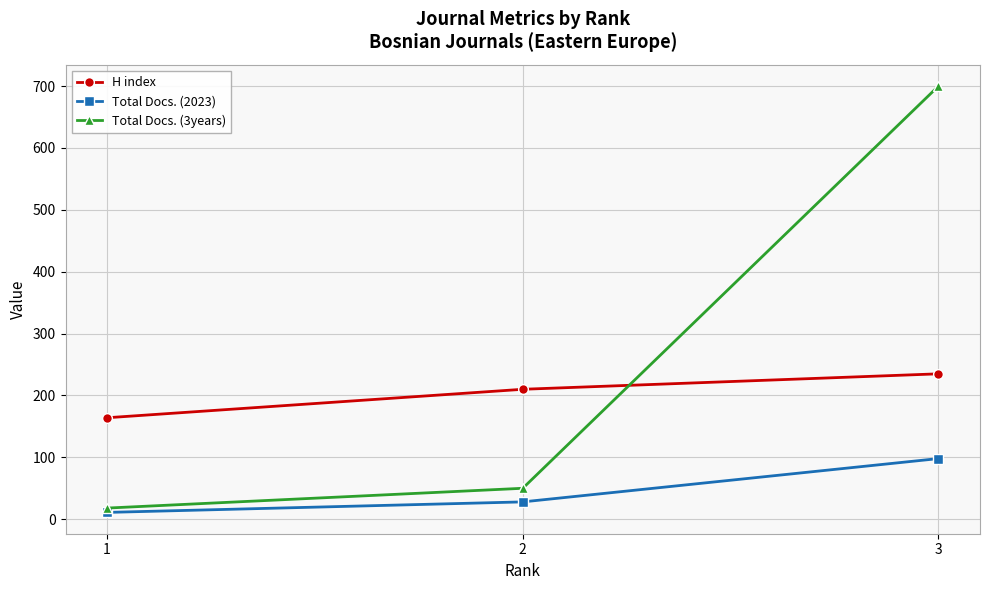

What value does the Total Docs. (3years) series have at 1, to the nearest 10?

20